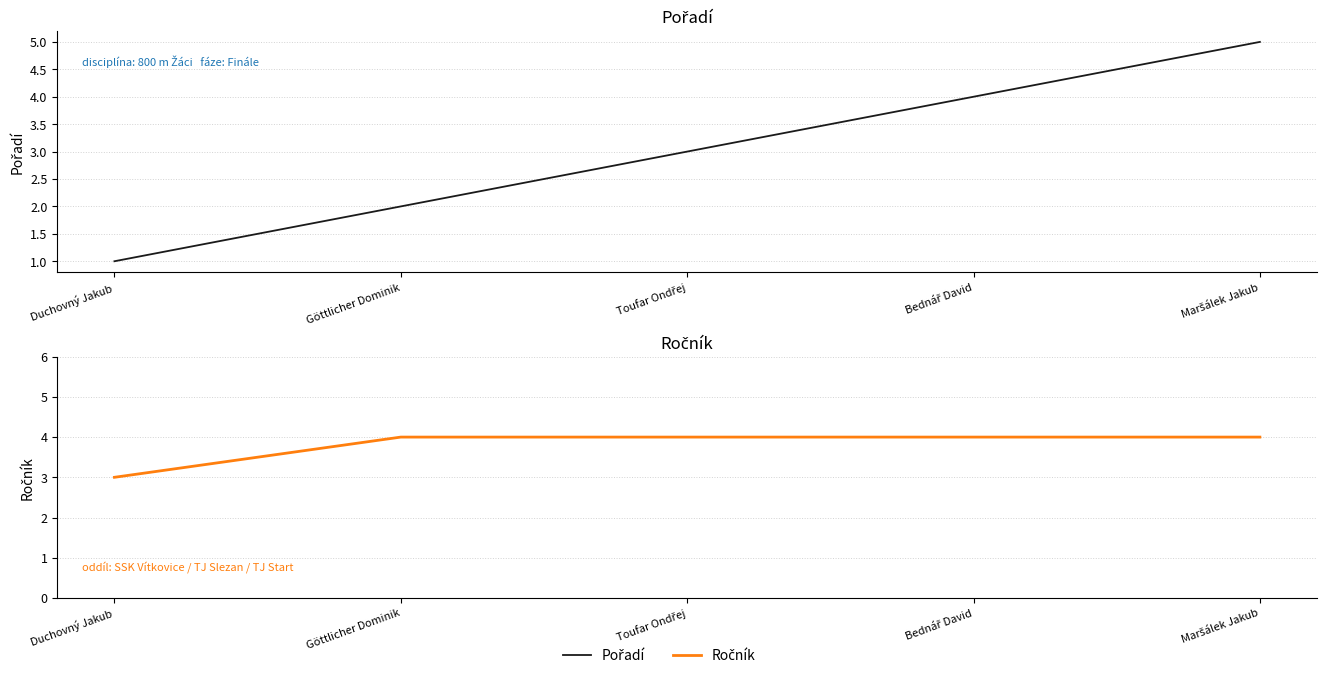

Does the chart display data point markers on the line(s)?

No